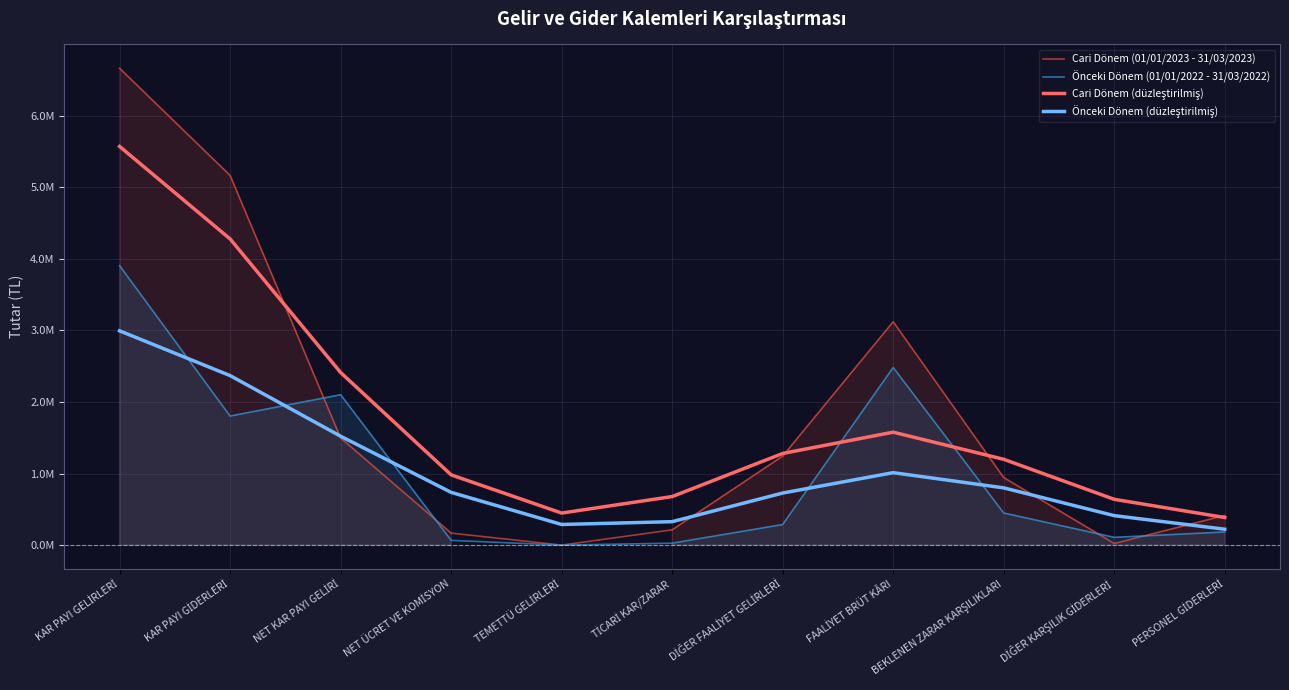

What is the difference between the second highest and second lowest values in the Önceki Dönem (düzleştirilmiş) series?

2080323